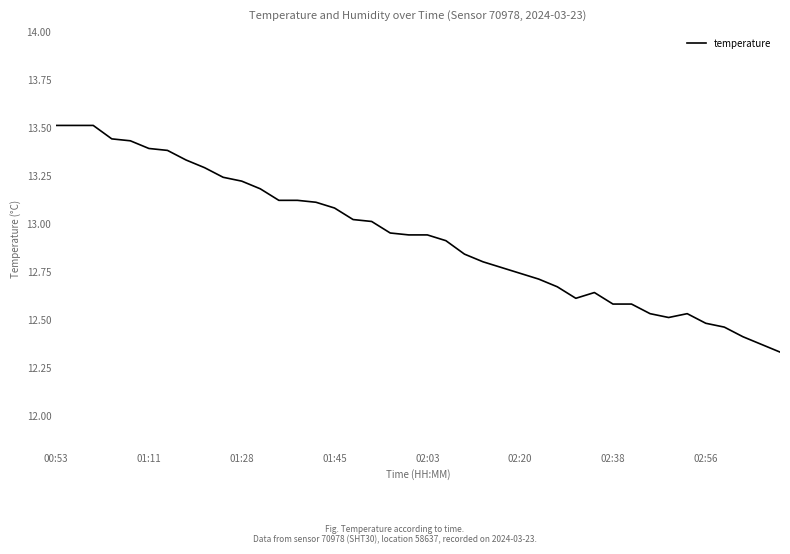

What is the difference between the maximum and minimum values?

1.2